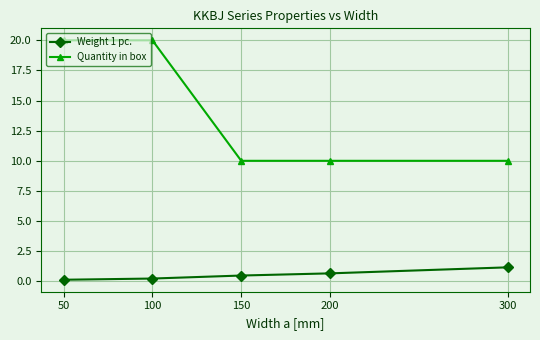

True or false: Weight 1 pc. and Quantity in box cross at least once.

False